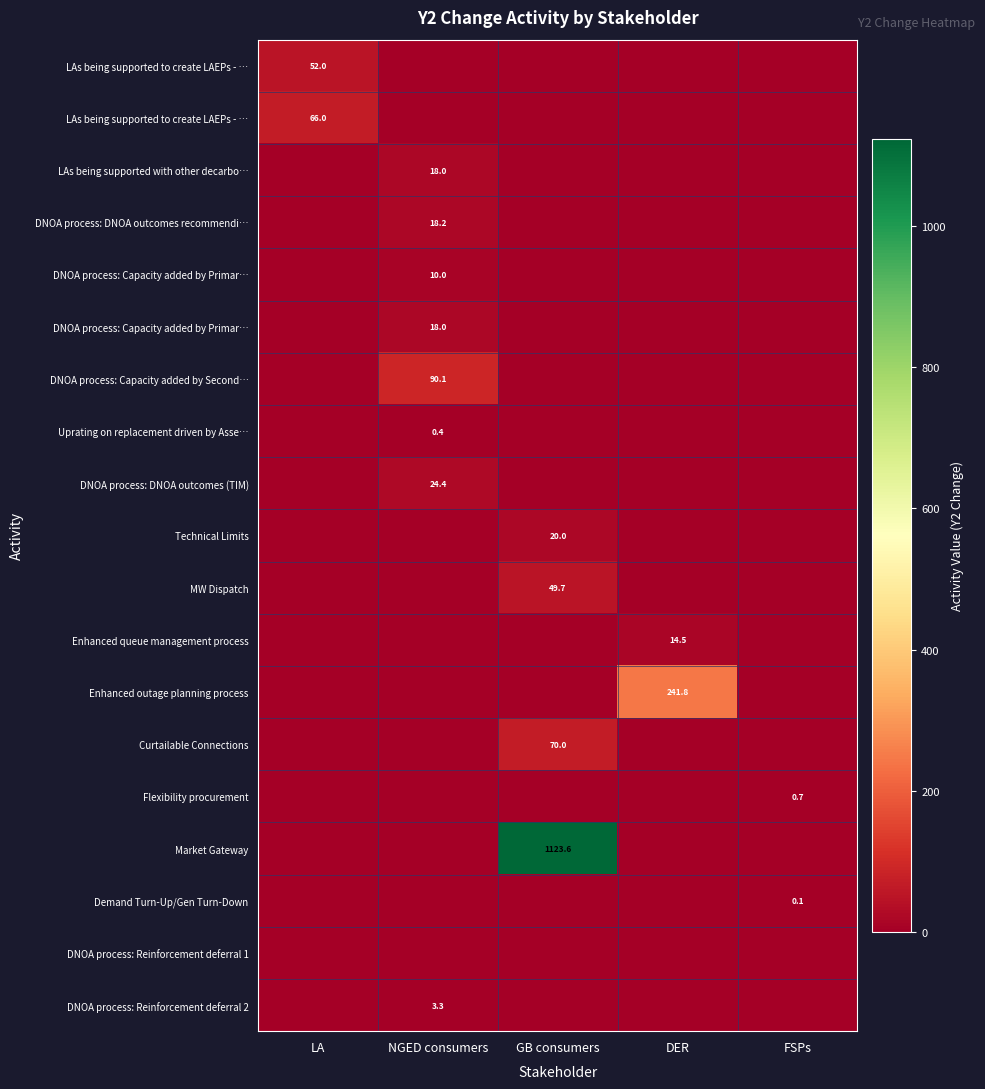

How many data points does each series have?

5